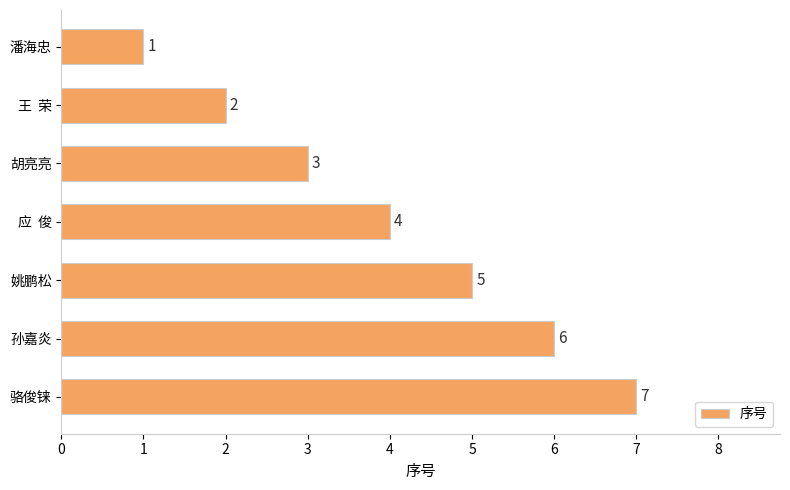

What is the value of the 6th bar from the top?

6